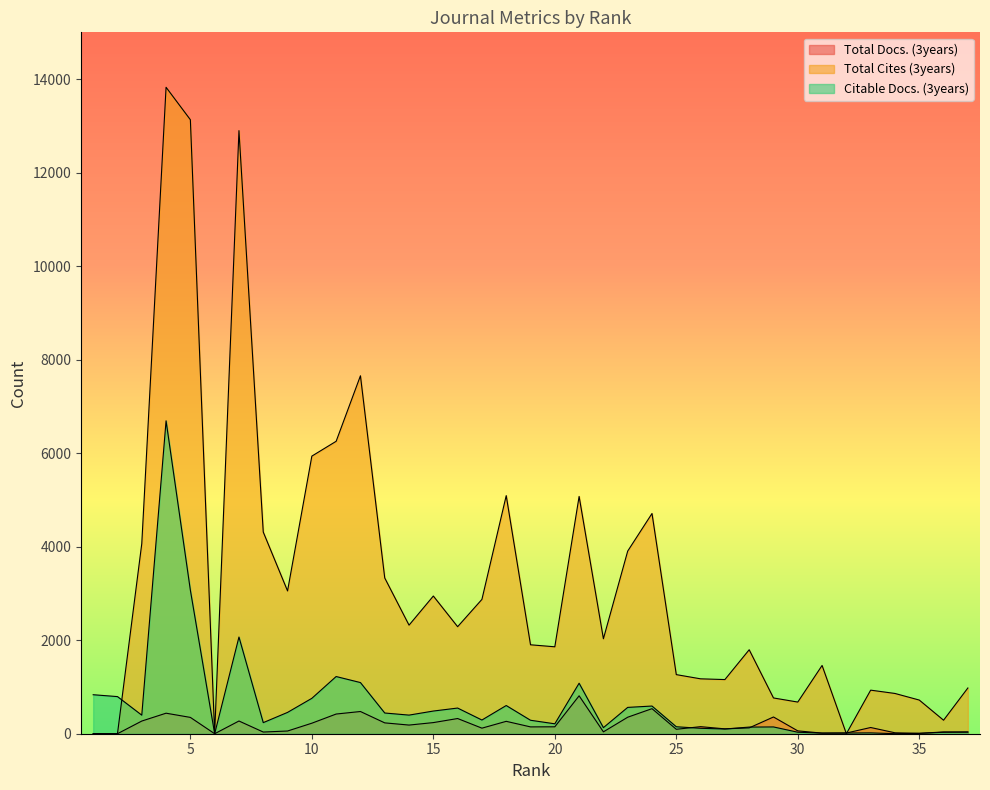

Where is the first local maximum for Total Cites (3years)?

4